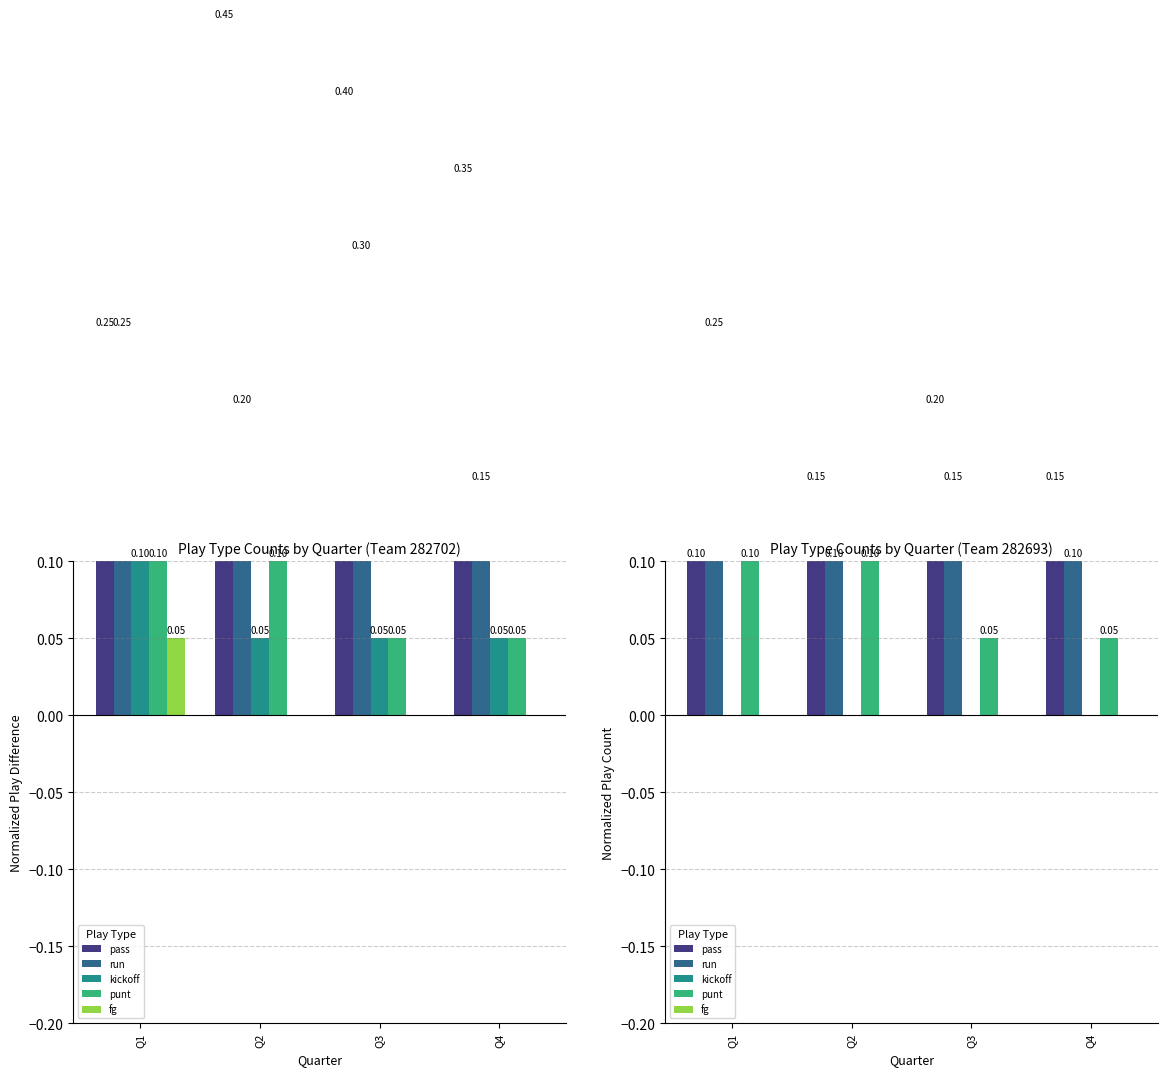

Reading right to left, transcribe all the data shown in this chart.

pass: Q4=0.1	Q3=0.2	Q2=0.1	Q1=0.1
run: Q4=0.1	Q3=0.1	Q2=0.1	Q1=0.2
kickoff: Q4=0.0	Q3=0.0	Q2=0.0	Q1=0.0
punt: Q4=0.1	Q3=0.1	Q2=0.1	Q1=0.1
fg: Q4=0.0	Q3=0.0	Q2=0.0	Q1=0.0